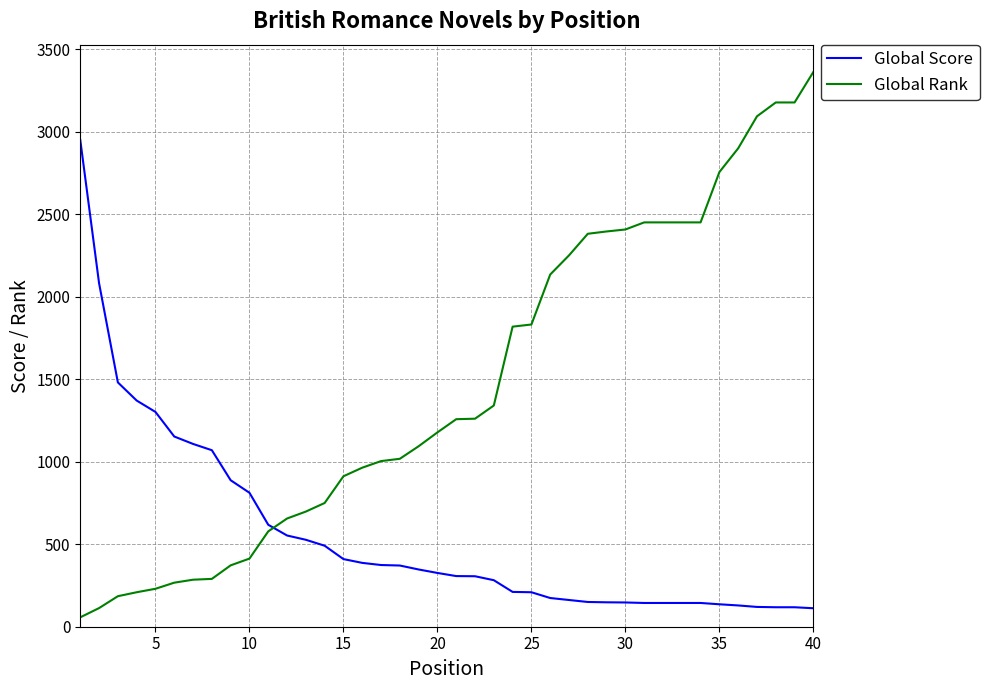

List the series in order of their overall mean, lowest first.

Global Score, Global Rank